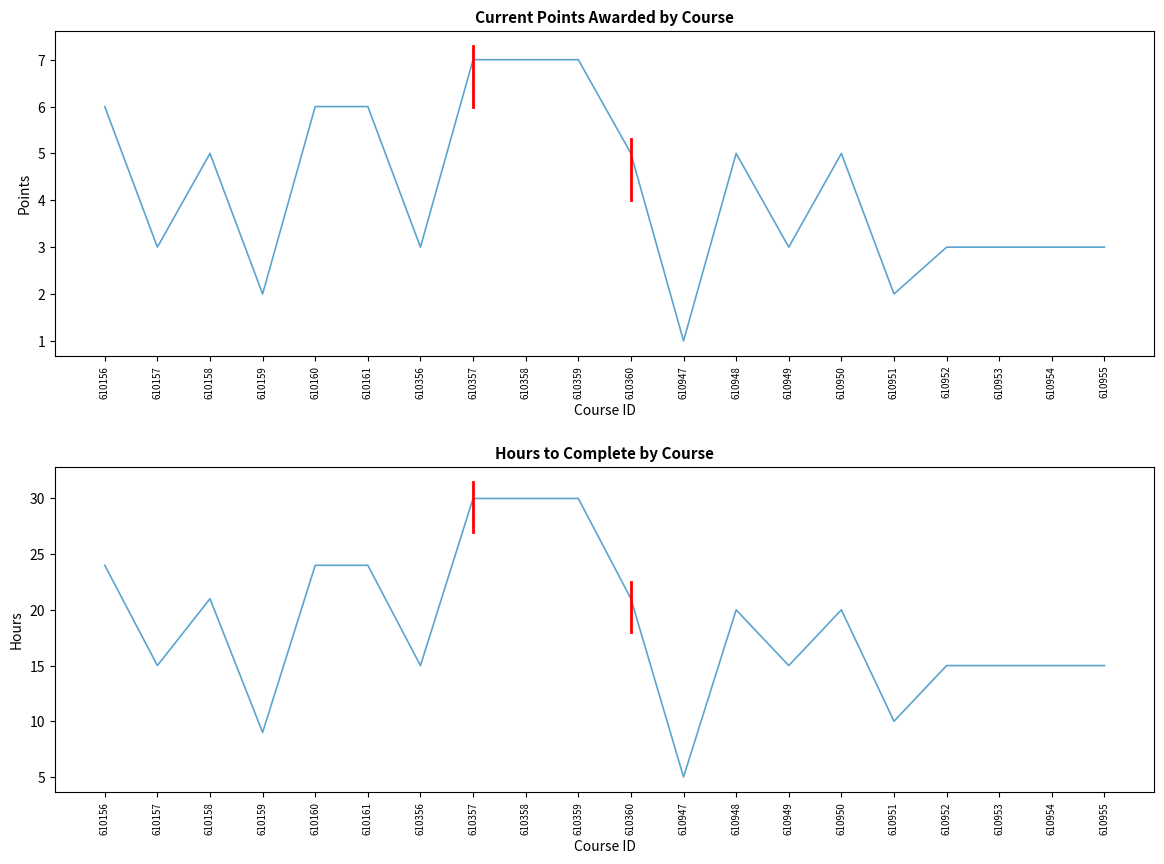

What is the value of the Hours to Complete point at the 14th from the left?

15